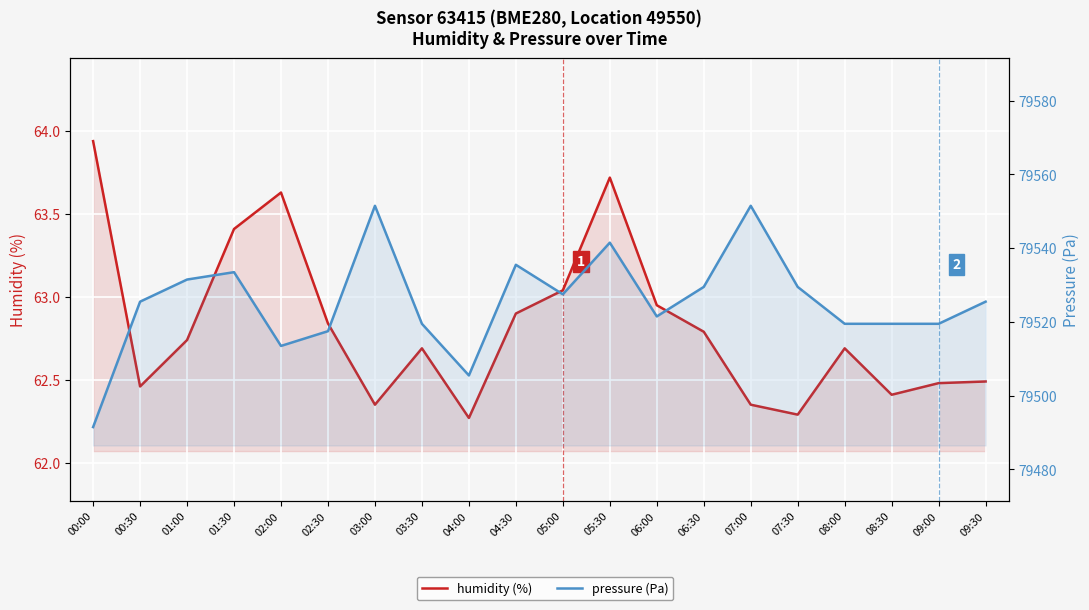

What position from the right is 06:00?

8